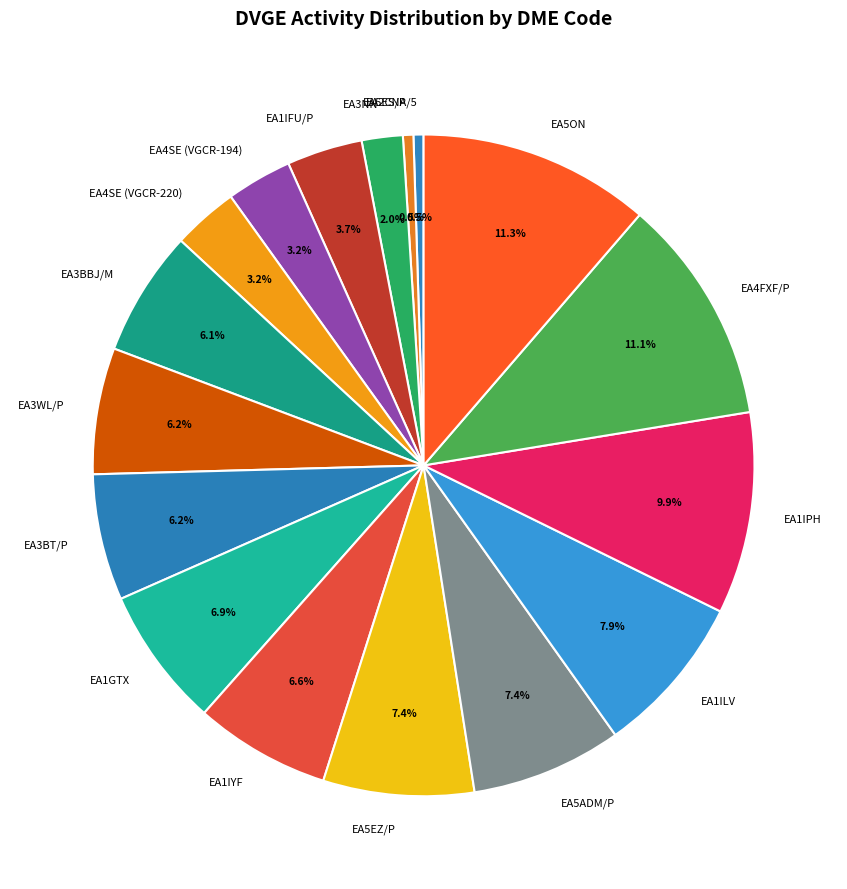

To the nearest percent, what is the difference between the largest and smallest slice percentages?

11%